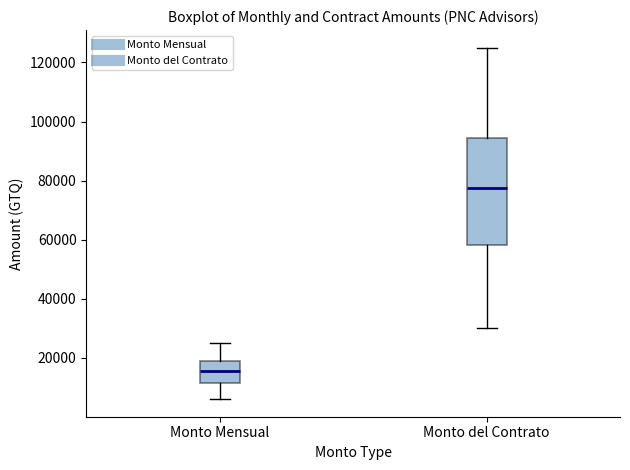

Where is the upper edge of the box for Monto Mensual on the y-axis? The values are not printed on the chart, so give them approximately, as read against the axis.

18000